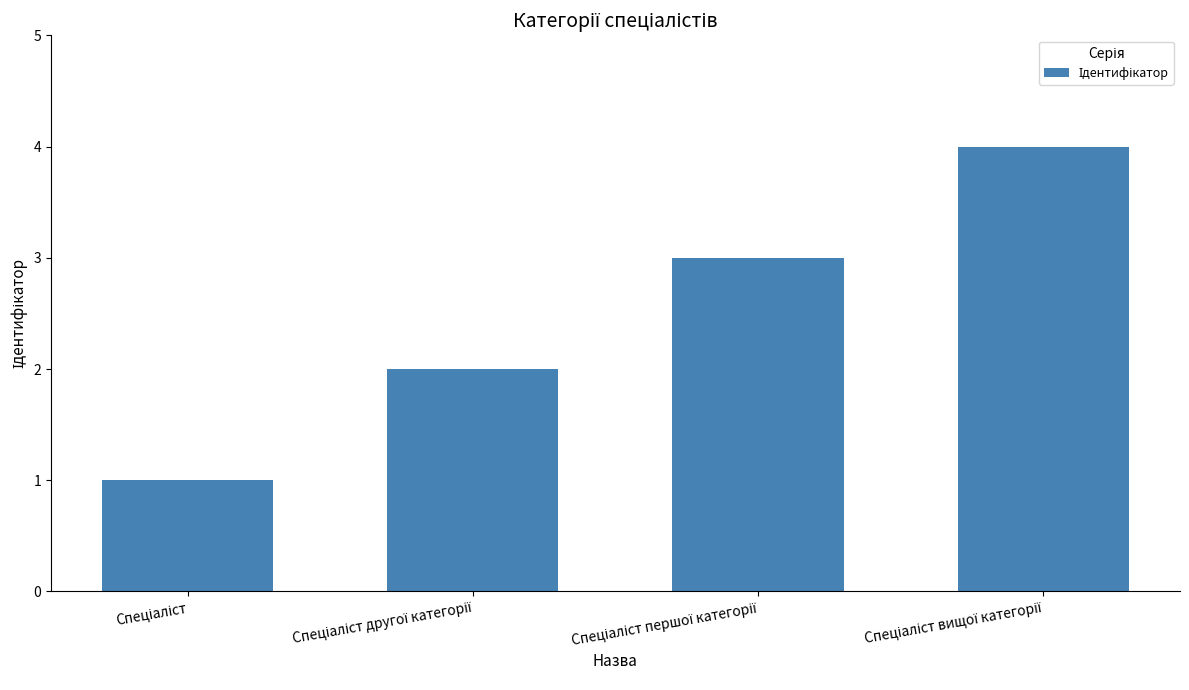

What is the sum of all values?

10